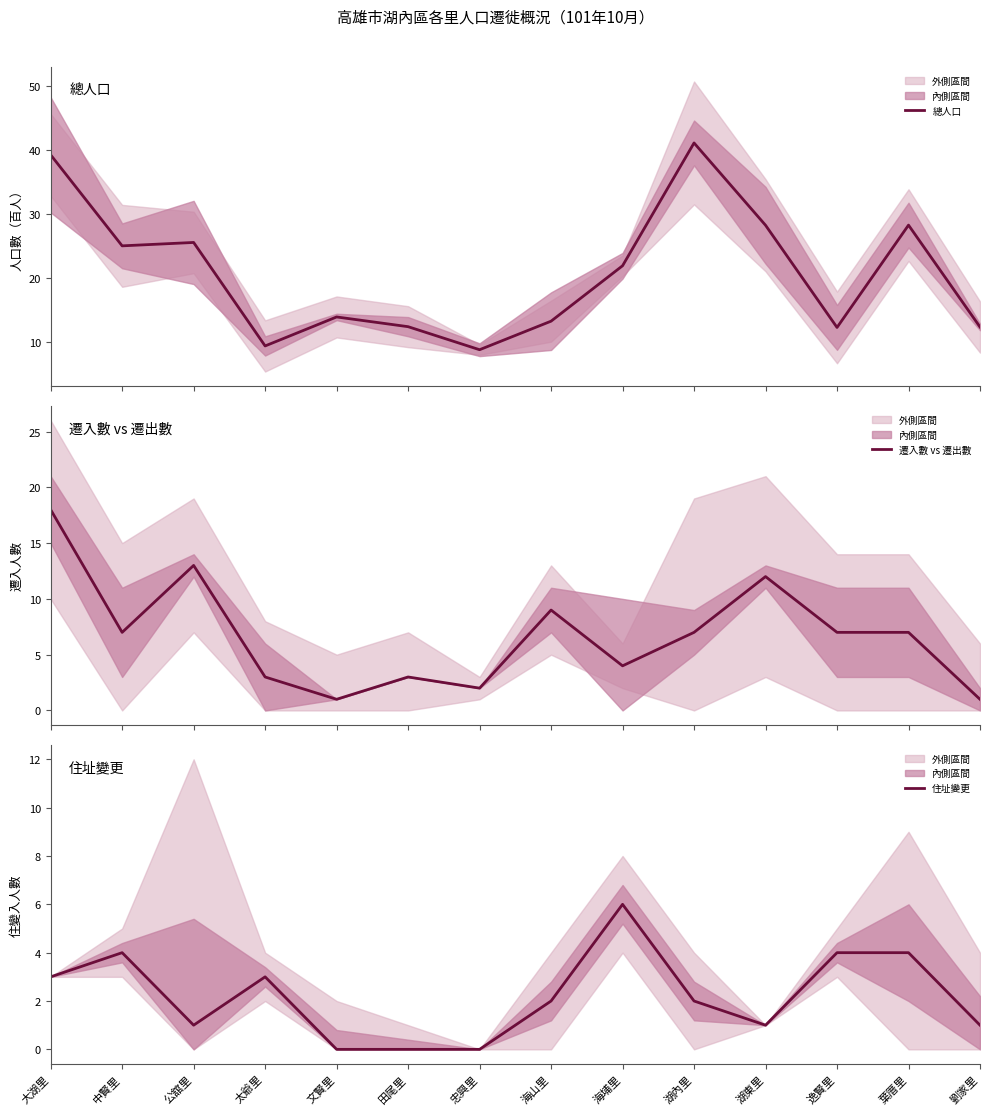

True or false: 遷入數 vs 遷出數 and 總人口 cross at least once.

False